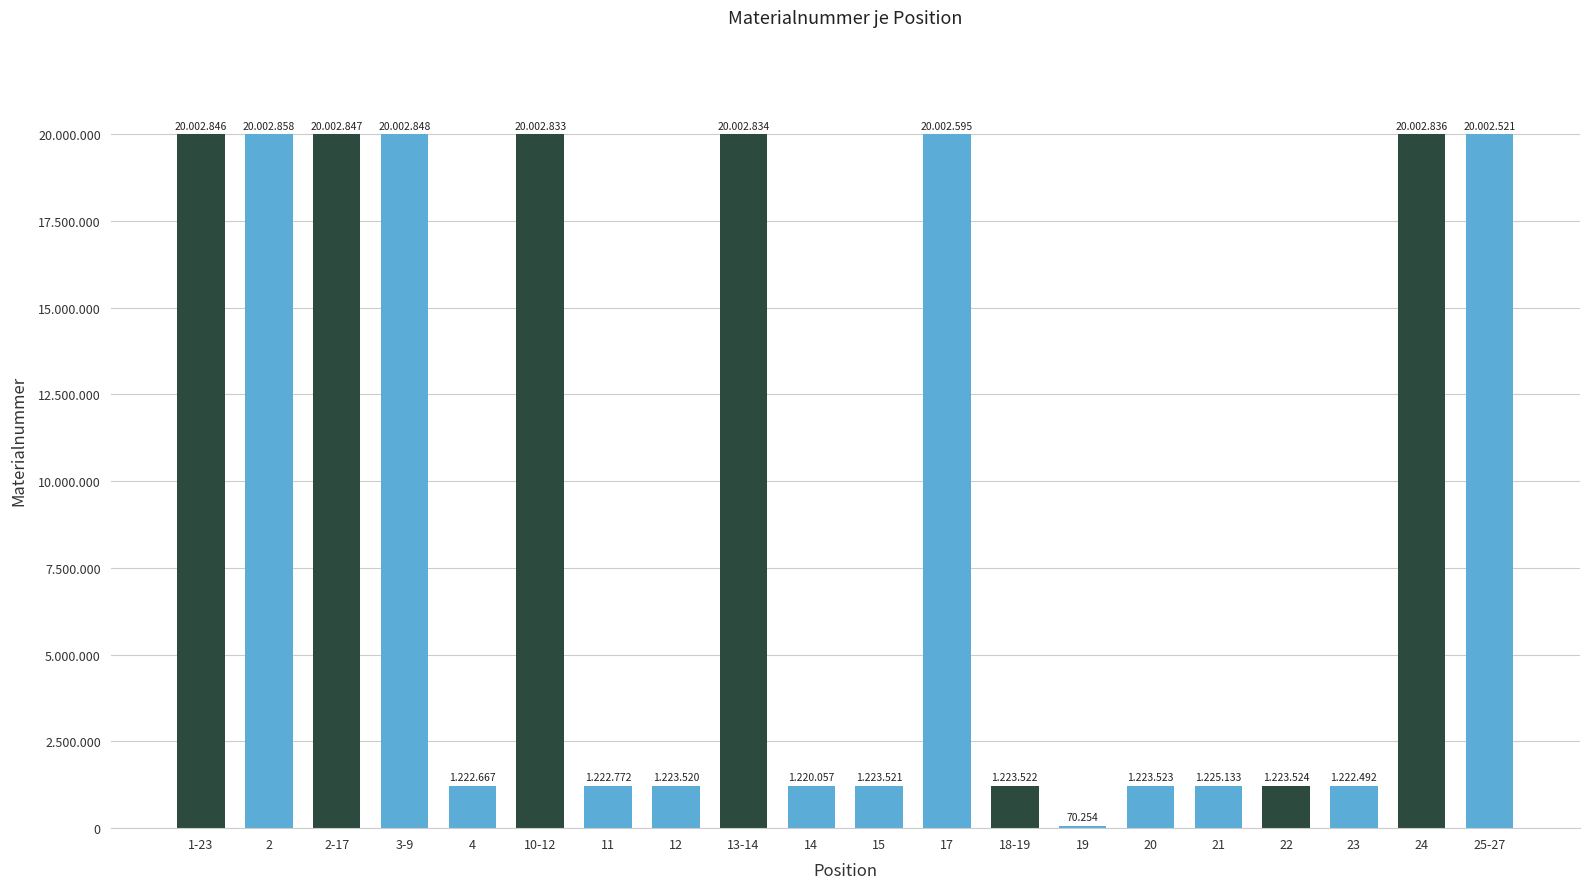

What is the sum of the values at 2-17 and 20?

21226370